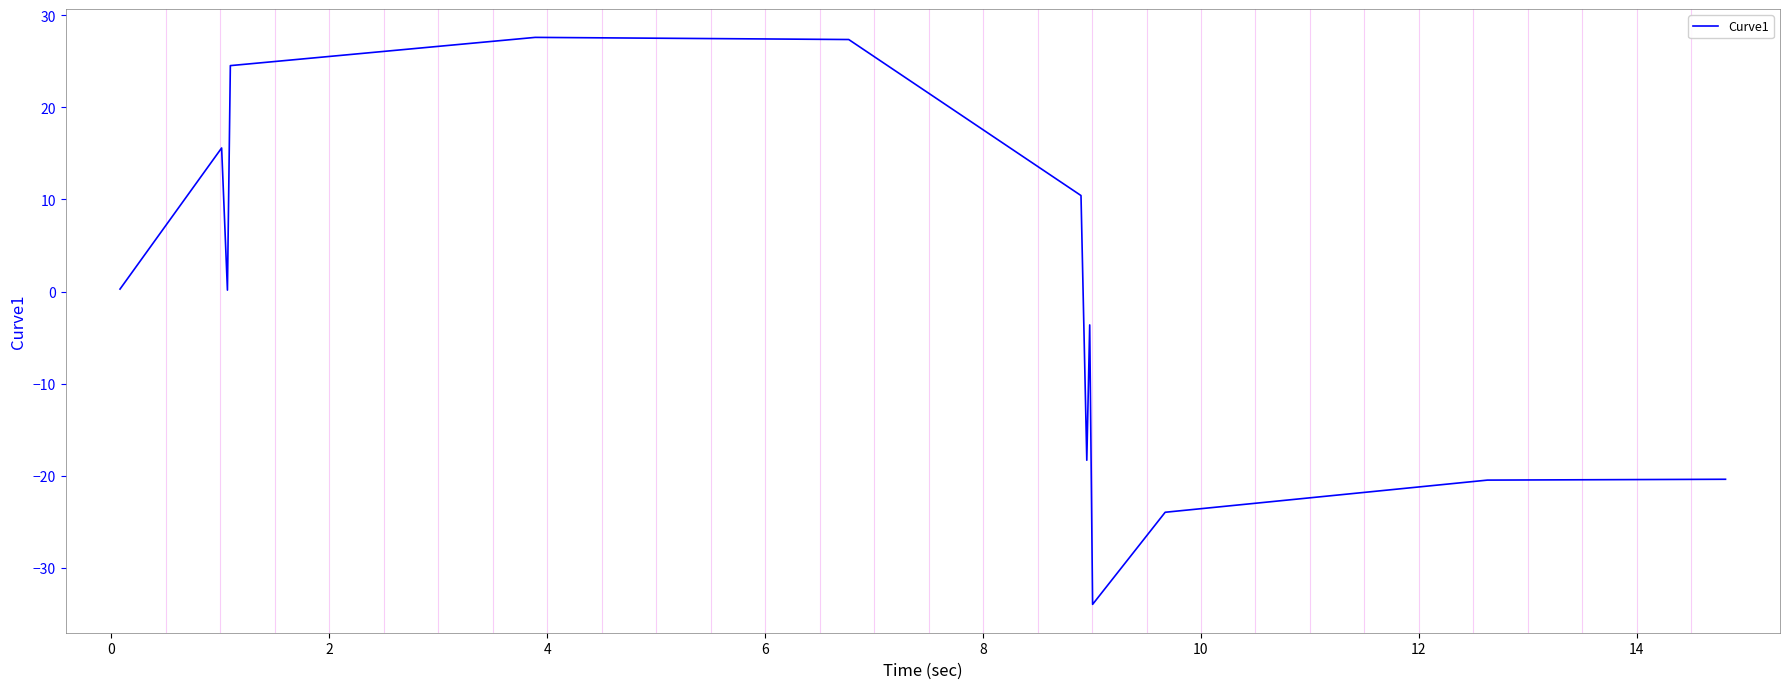

What is the smallest value displayed?

-34.0